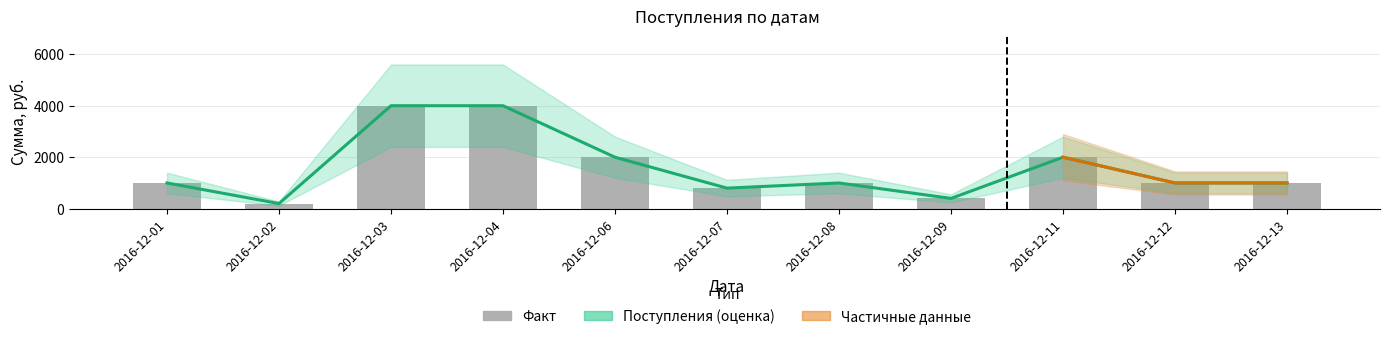

Is the value of Поступление (col_3) at 2016-12-06 greater than the value of Поступление (col_9) at 2016-12-09?

Yes